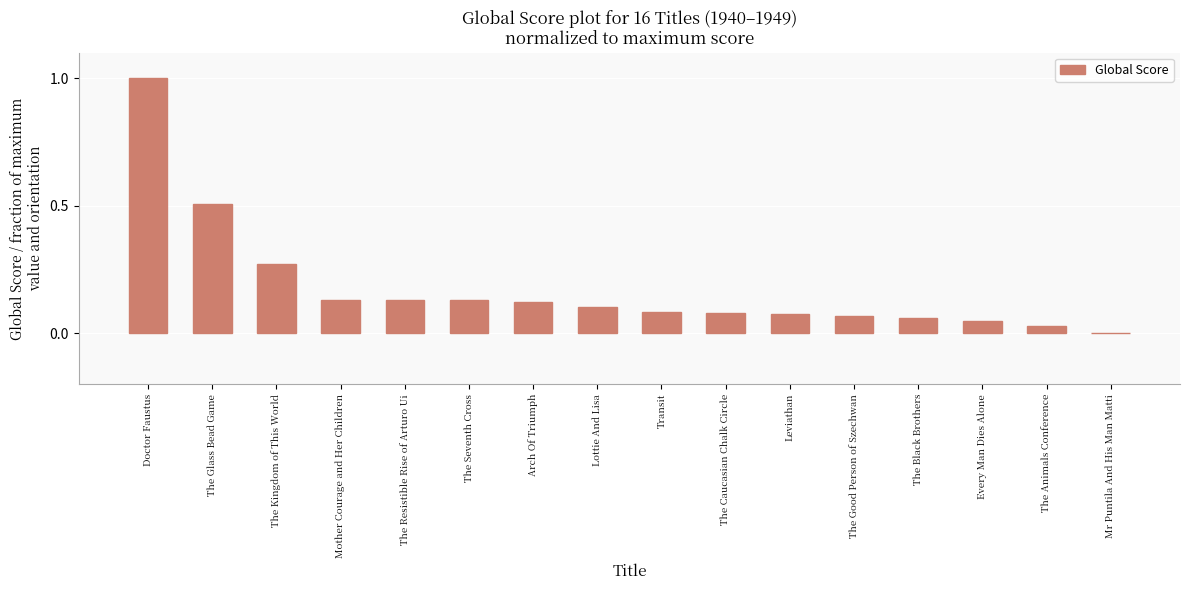

What value does the data have at Doctor Faustus?

1.0